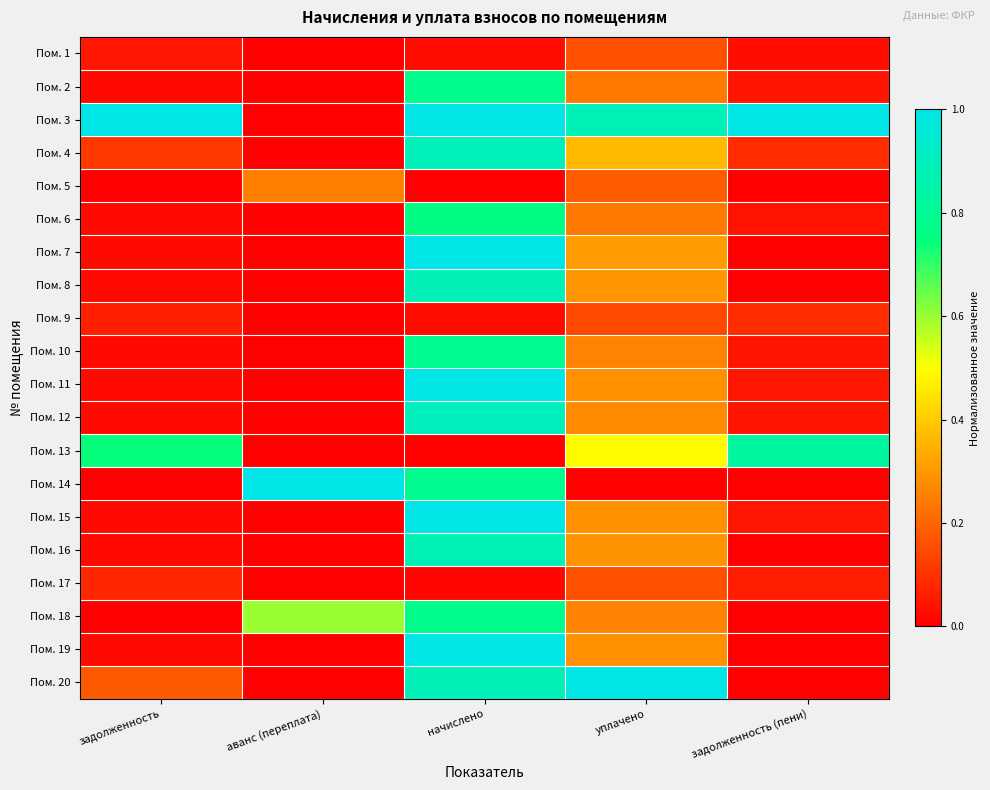

Reading left to right, list all the values displayed in this chart.

Пом. 1: задолженность=0.0	аванс (переплата)=0.0	начислено=0.0	уплачено=0.2	задолженность (пени)=0.0
Пом. 2: задолженность=0.0	аванс (переплата)=0.0	начислено=0.8	уплачено=0.2	задолженность (пени)=0.0
Пом. 3: задолженность=1.0	аванс (переплата)=0.0	начислено=1.0	уплачено=0.9	задолженность (пени)=1.0
Пом. 4: задолженность=0.1	аванс (переплата)=0.0	начислено=0.9	уплачено=0.4	задолженность (пени)=0.1
Пом. 5: задолженность=0.0	аванс (переплата)=0.3	начислено=0.0	уплачено=0.2	задолженность (пени)=0.0
Пом. 6: задолженность=0.0	аванс (переплата)=0.0	начислено=0.8	уплачено=0.2	задолженность (пени)=0.0
Пом. 7: задолженность=0.0	аванс (переплата)=0.0	начислено=1.0	уплачено=0.3	задолженность (пени)=0.0
Пом. 8: задолженность=0.0	аванс (переплата)=0.0	начислено=0.9	уплачено=0.3	задолженность (пени)=0.0
Пом. 9: задолженность=0.1	аванс (переплата)=0.0	начислено=0.0	уплачено=0.1	задолженность (пени)=0.1
Пом. 10: задолженность=0.0	аванс (переплата)=0.0	начислено=0.8	уплачено=0.3	задолженность (пени)=0.0
Пом. 11: задолженность=0.0	аванс (переплата)=0.0	начислено=1.0	уплачено=0.3	задолженность (пени)=0.0
Пом. 12: задолженность=0.0	аванс (переплата)=0.0	начислено=0.9	уплачено=0.3	задолженность (пени)=0.0
Пом. 13: задолженность=0.7	аванс (переплата)=0.0	начислено=0.0	уплачено=0.5	задолженность (пени)=0.8
Пом. 14: задолженность=0.0	аванс (переплата)=1.0	начислено=0.8	уплачено=0.0	задолженность (пени)=0.0
Пом. 15: задолженность=0.0	аванс (переплата)=0.0	начислено=1.0	уплачено=0.3	задолженность (пени)=0.0
Пом. 16: задолженность=0.0	аванс (переплата)=0.0	начислено=0.9	уплачено=0.3	задолженность (пени)=0.0
Пом. 17: задолженность=0.1	аванс (переплата)=0.0	начислено=0.0	уплачено=0.2	задолженность (пени)=0.1
Пом. 18: задолженность=0.0	аванс (переплата)=0.6	начислено=0.8	уплачено=0.3	задолженность (пени)=0.0
Пом. 19: задолженность=0.0	аванс (переплата)=0.0	начислено=1.0	уплачено=0.3	задолженность (пени)=0.0
Пом. 20: задолженность=0.2	аванс (переплата)=0.0	начислено=0.9	уплачено=1.0	задолженность (пени)=0.0